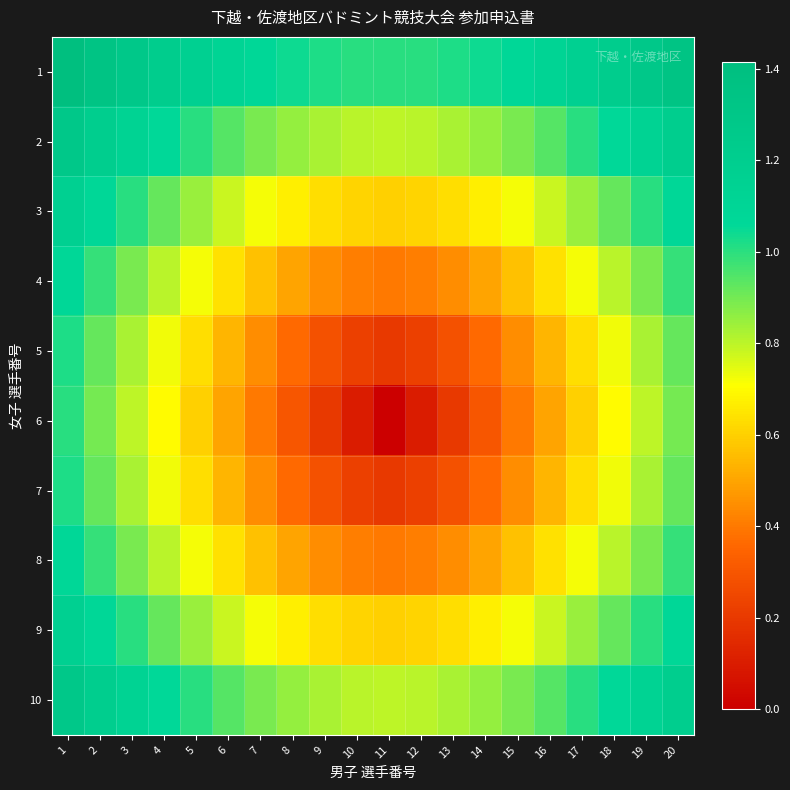

Reading left to right, extract all data points from this chart.

1: 1=1.4	2=1.3	3=1.3	4=1.2	5=1.2	6=1.1	7=1.1	8=1.0	9=1.0	10=1.0	11=1.0	12=1.0	13=1.0	14=1.0	15=1.1	16=1.1	17=1.2	18=1.2	19=1.3	20=1.3
2: 1=1.3	2=1.2	3=1.1	4=1.1	5=1.0	6=0.9	7=0.9	8=0.9	9=0.8	10=0.8	11=0.8	12=0.8	13=0.8	14=0.9	15=0.9	16=0.9	17=1.0	18=1.1	19=1.1	20=1.2
3: 1=1.2	2=1.1	3=1.0	4=0.9	5=0.8	6=0.8	7=0.7	8=0.7	9=0.6	10=0.6	11=0.6	12=0.6	13=0.6	14=0.7	15=0.7	16=0.8	17=0.8	18=0.9	19=1.0	20=1.1
4: 1=1.1	2=1.0	3=0.9	4=0.8	5=0.7	6=0.6	7=0.6	8=0.5	9=0.4	10=0.4	11=0.4	12=0.4	13=0.4	14=0.5	15=0.6	16=0.6	17=0.7	18=0.8	19=0.9	20=1.0
5: 1=1.0	2=0.9	3=0.8	4=0.7	5=0.6	6=0.5	7=0.4	8=0.4	9=0.3	10=0.2	11=0.2	12=0.2	13=0.3	14=0.4	15=0.4	16=0.5	17=0.6	18=0.7	19=0.8	20=0.9
6: 1=1.0	2=0.9	3=0.8	4=0.7	5=0.6	6=0.5	7=0.4	8=0.3	9=0.2	10=0.1	11=0.0	12=0.1	13=0.2	14=0.3	15=0.4	16=0.5	17=0.6	18=0.7	19=0.8	20=0.9
7: 1=1.0	2=0.9	3=0.8	4=0.7	5=0.6	6=0.5	7=0.4	8=0.4	9=0.3	10=0.2	11=0.2	12=0.2	13=0.3	14=0.4	15=0.4	16=0.5	17=0.6	18=0.7	19=0.8	20=0.9
8: 1=1.1	2=1.0	3=0.9	4=0.8	5=0.7	6=0.6	7=0.6	8=0.5	9=0.4	10=0.4	11=0.4	12=0.4	13=0.4	14=0.5	15=0.6	16=0.6	17=0.7	18=0.8	19=0.9	20=1.0
9: 1=1.2	2=1.1	3=1.0	4=0.9	5=0.8	6=0.8	7=0.7	8=0.7	9=0.6	10=0.6	11=0.6	12=0.6	13=0.6	14=0.7	15=0.7	16=0.8	17=0.8	18=0.9	19=1.0	20=1.1
10: 1=1.3	2=1.2	3=1.1	4=1.1	5=1.0	6=0.9	7=0.9	8=0.9	9=0.8	10=0.8	11=0.8	12=0.8	13=0.8	14=0.9	15=0.9	16=0.9	17=1.0	18=1.1	19=1.1	20=1.2